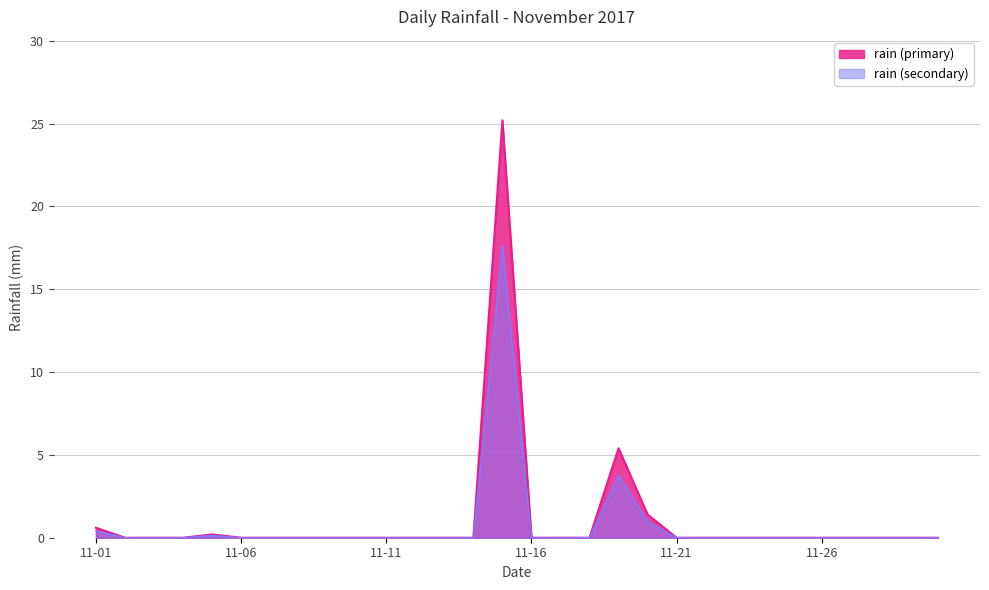

What is the greatest value displayed?

25.2